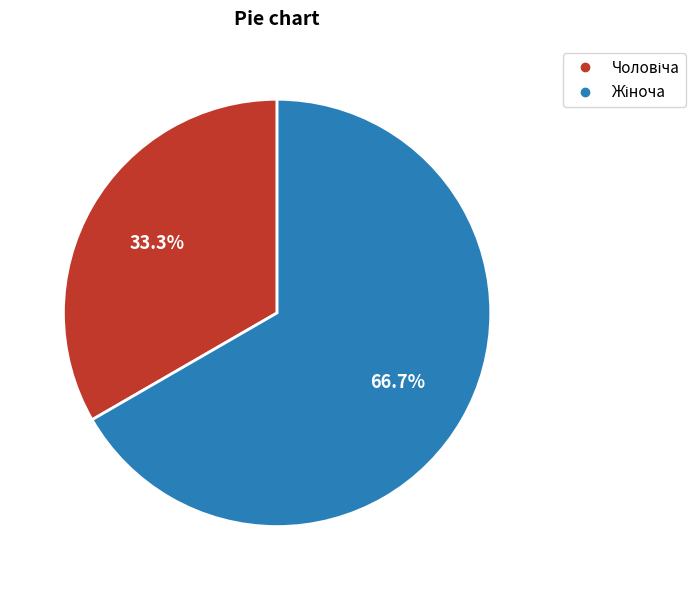

Is there any slice that represents more than half of the pie?

Yes